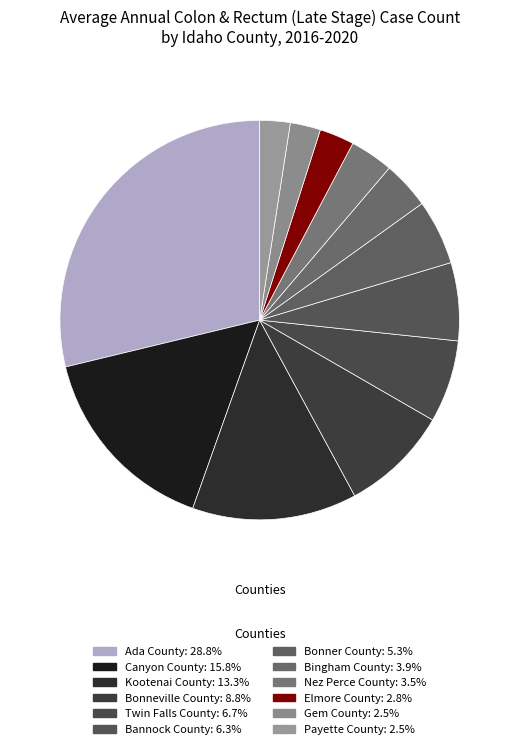

How many segments does this pie chart have?

12